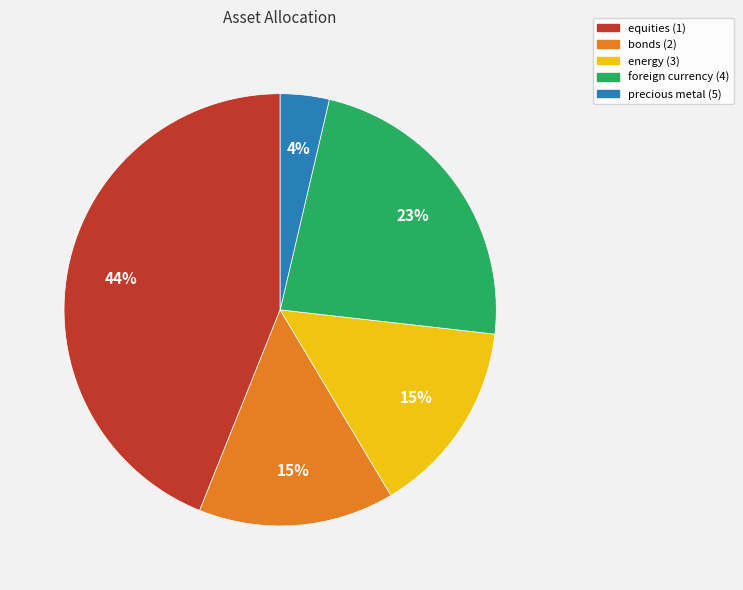

To the nearest percent, what percentage of the pie is bonds (2)?

15%